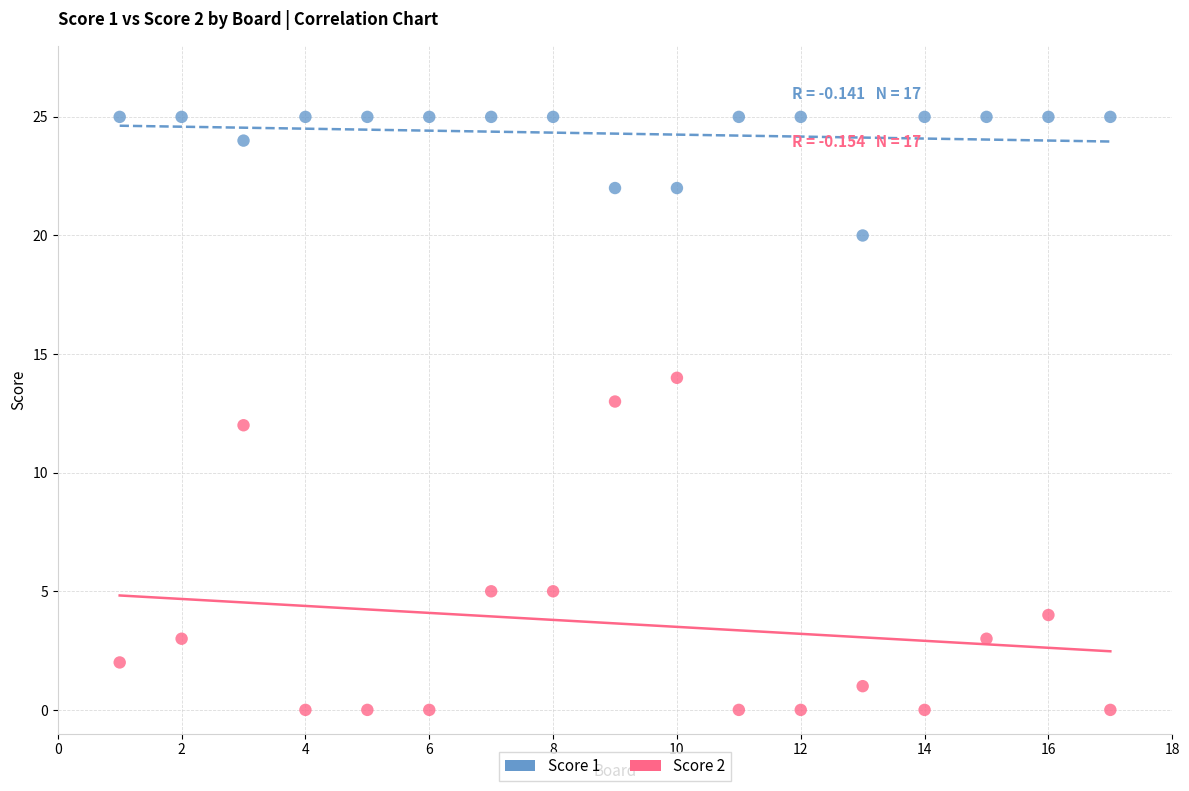

Which series reaches the minimum Y coordinate?

Score 2